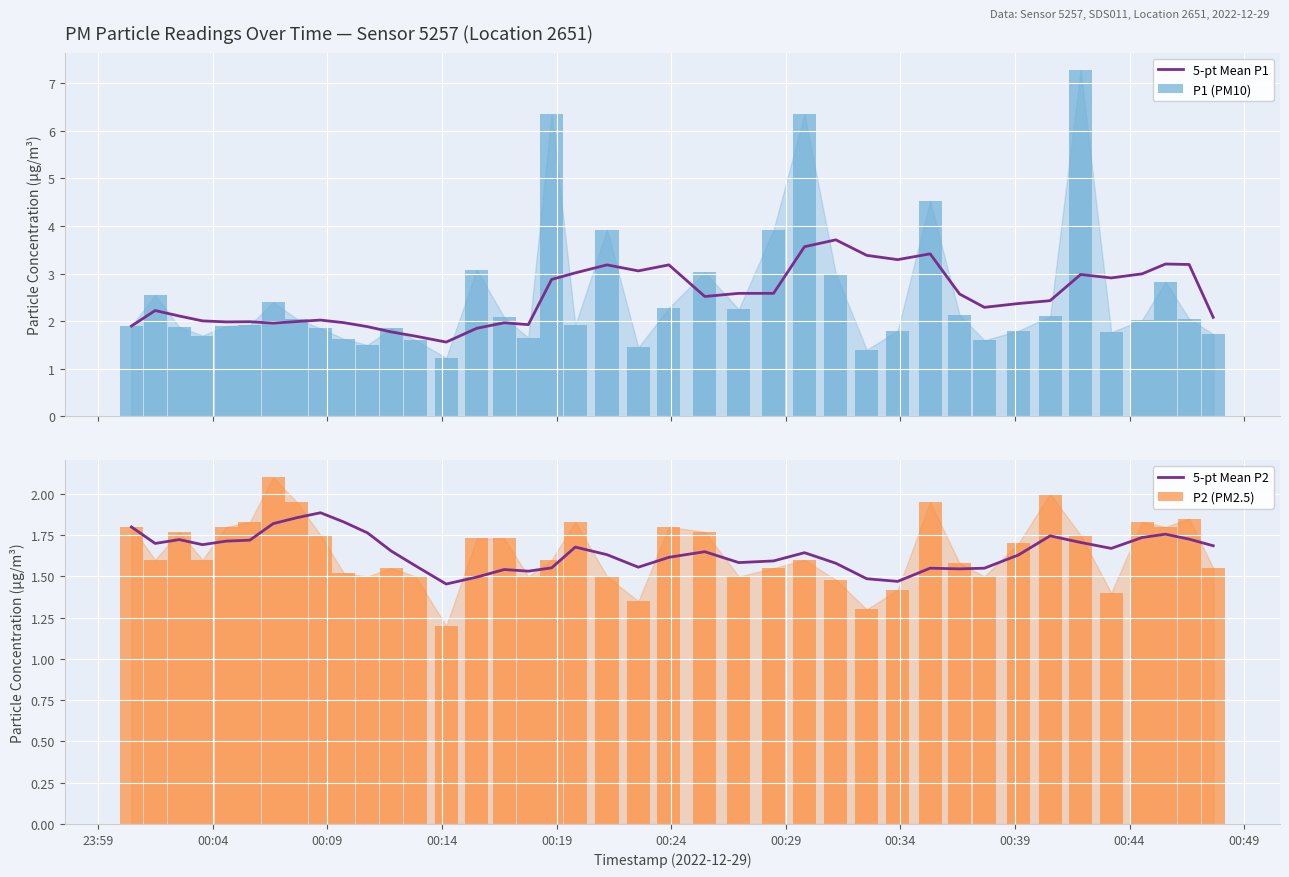

Reading left to right, list all the values displayed in this chart.

5-pt Mean P1: 1.9	2.2	2.1	2.0	2.0	2.0	2.0	2.0	2.0	2.0	1.9	1.8	1.7	1.6	1.9	2.0	1.9	2.9	3.0	3.2	3.1	3.2	2.5	2.6	2.6	3.6	3.7	3.4	3.3	3.4	2.6	2.3	2.4	2.4	3.0	2.9	3.0	3.2	3.2	2.1
P1 (PM10): 1.9	2.5	1.9	1.7	1.9	1.9	2.4	2.0	1.9	1.6	1.5	1.9	1.6	1.2	3.1	2.1	1.6	6.3	1.9	3.9	1.4	2.3	3.0	2.2	3.9	6.3	3.0	1.4	1.8	4.5	2.1	1.6	1.8	2.1	7.3	1.8	2.0	2.8	2.0	1.7
5-pt Mean P2: 1.8	1.7	1.7	1.7	1.7	1.7	1.8	1.9	1.9	1.8	1.8	1.7	1.6	1.5	1.5	1.5	1.5	1.6	1.7	1.6	1.6	1.6	1.6	1.6	1.6	1.6	1.6	1.5	1.5	1.6	1.5	1.6	1.6	1.7	1.7	1.7	1.7	1.8	1.7	1.7
P2 (PM2.5): 1.8	1.6	1.8	1.6	1.8	1.8	2.1	1.9	1.8	1.5	1.5	1.6	1.5	1.2	1.7	1.7	1.5	1.6	1.8	1.5	1.4	1.8	1.8	1.5	1.6	1.6	1.5	1.3	1.4	1.9	1.6	1.5	1.7	2.0	1.8	1.4	1.8	1.8	1.9	1.6